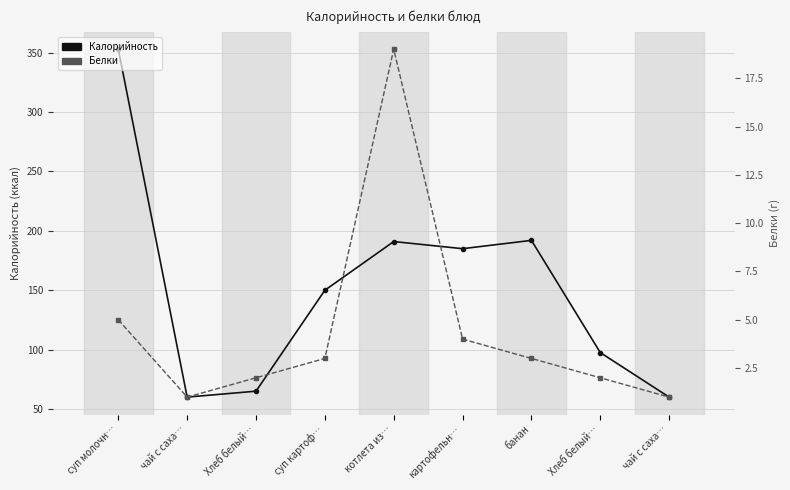

At which category does the chart reach its peak across all series?

суп молочн…